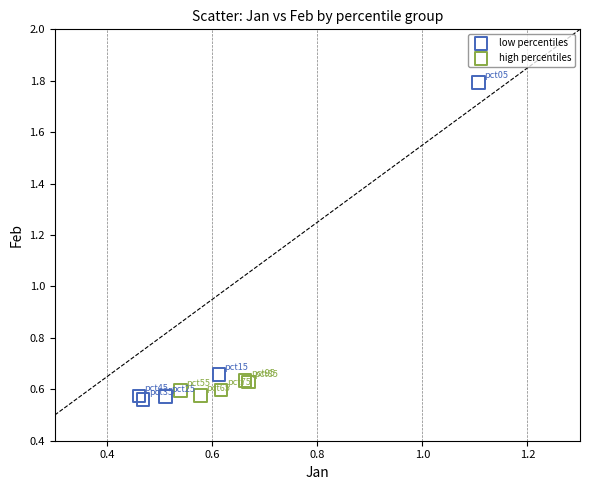

Which series contains the lowest Y value?

low percentiles